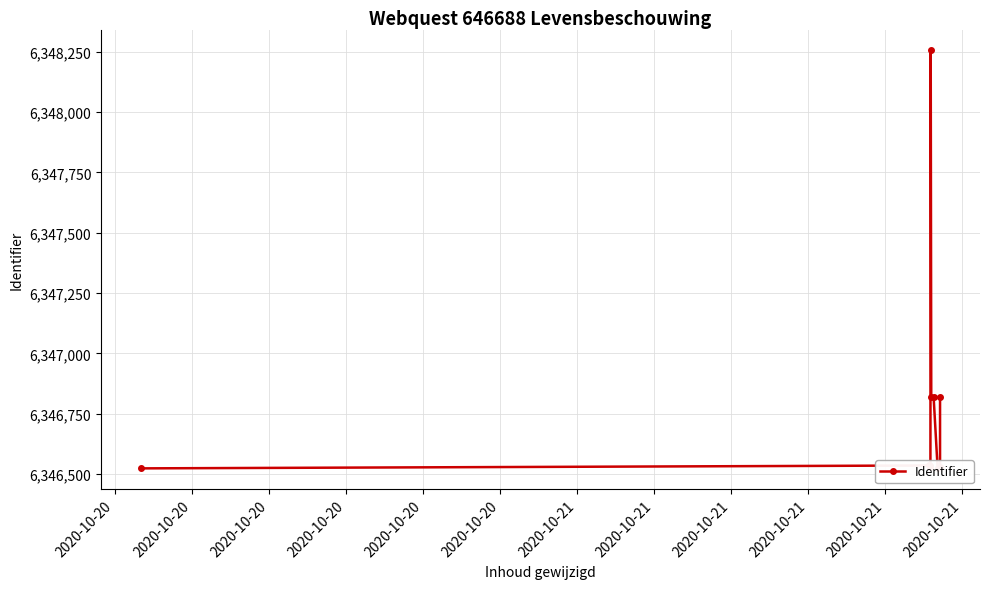

What is the sum of the values at 2020-10-21 and 2020-10-20?

12693062